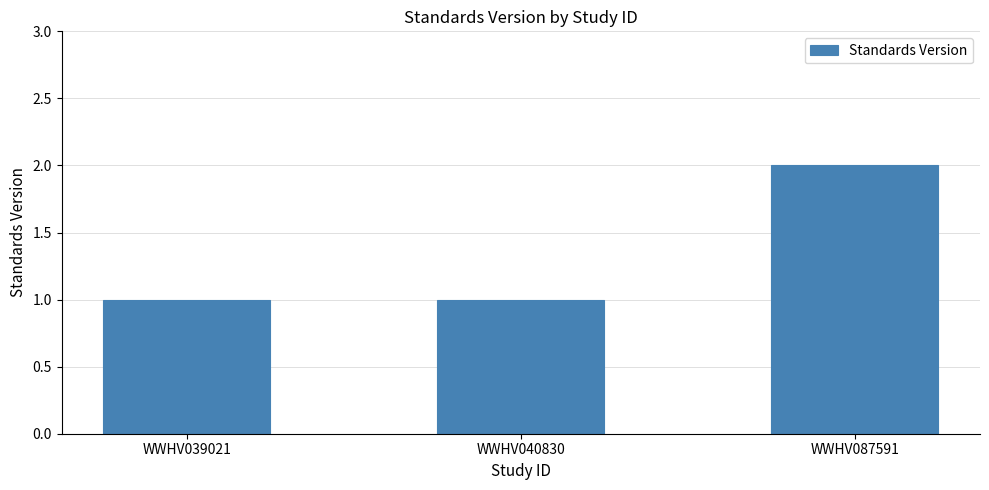

What is the value of the 2nd bar from the left?

1